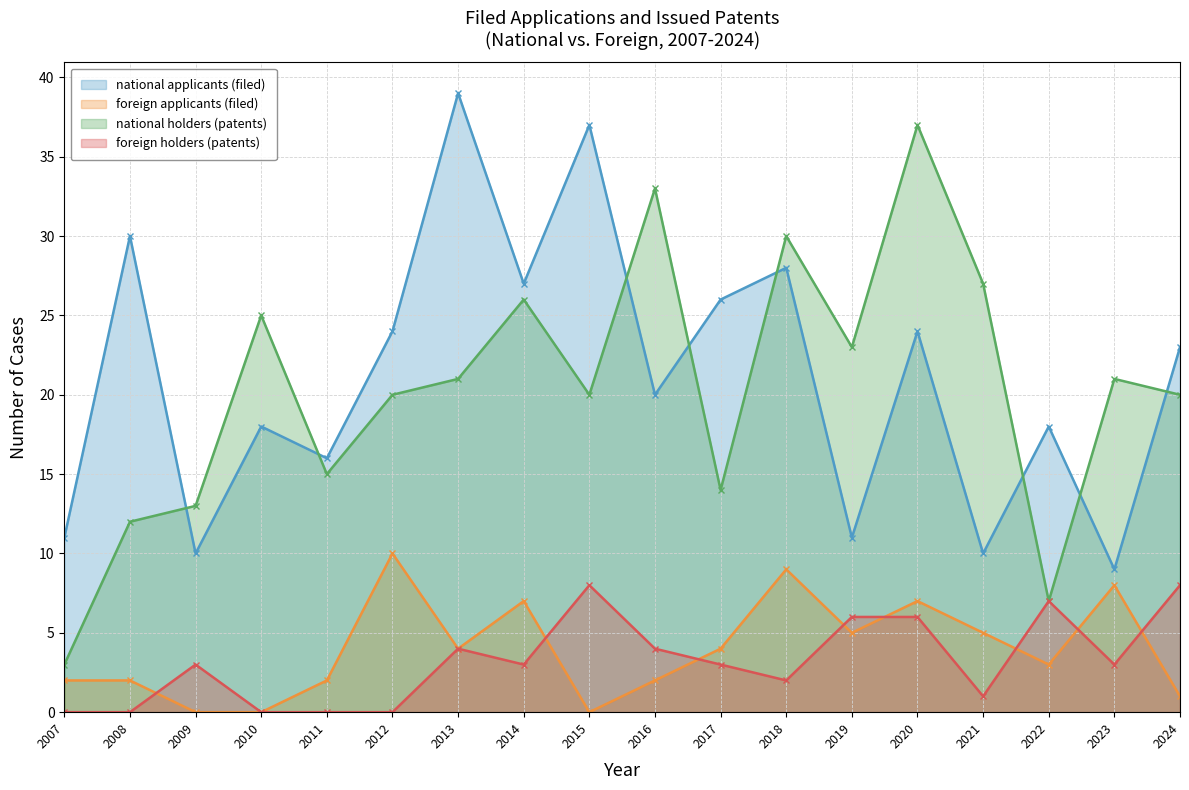

Is the value of national applicants (filed) at 2013 greater than the value of national holders (patents) at 2018?

Yes